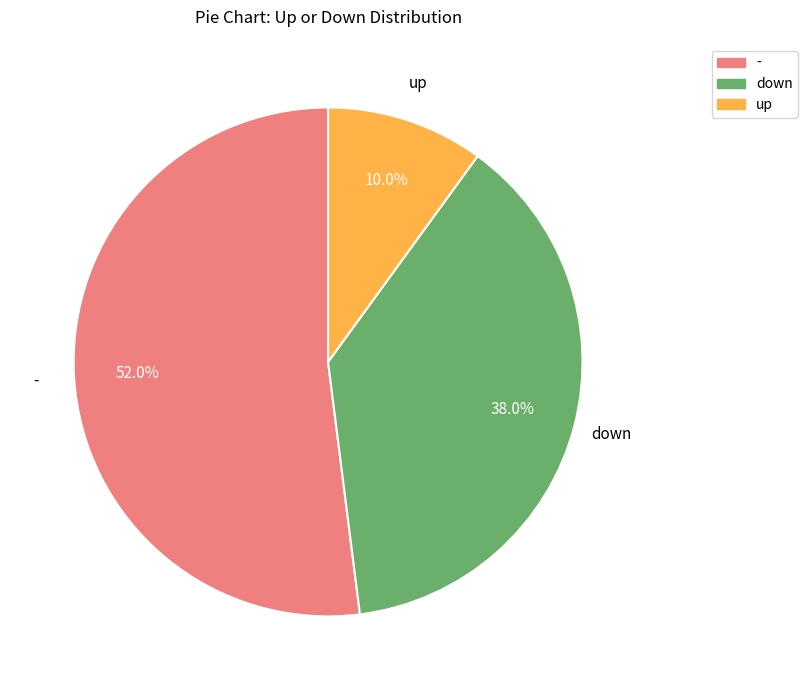

Does - represent more than half of the total?

Yes